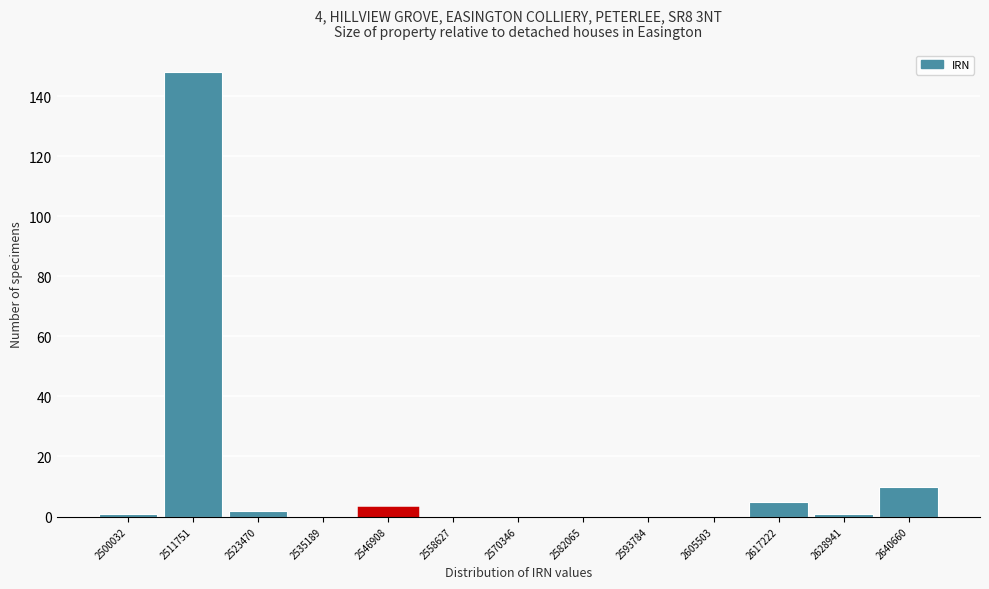

Reading right to left, what are all the values shown in this chart?

2640660=10	2628941=1	2617222=5	2605503=0	2593784=0	2582065=0	2570346=0	2558627=0	2546908=3	2535189=0	2523470=2	2511751=148	2500032=1